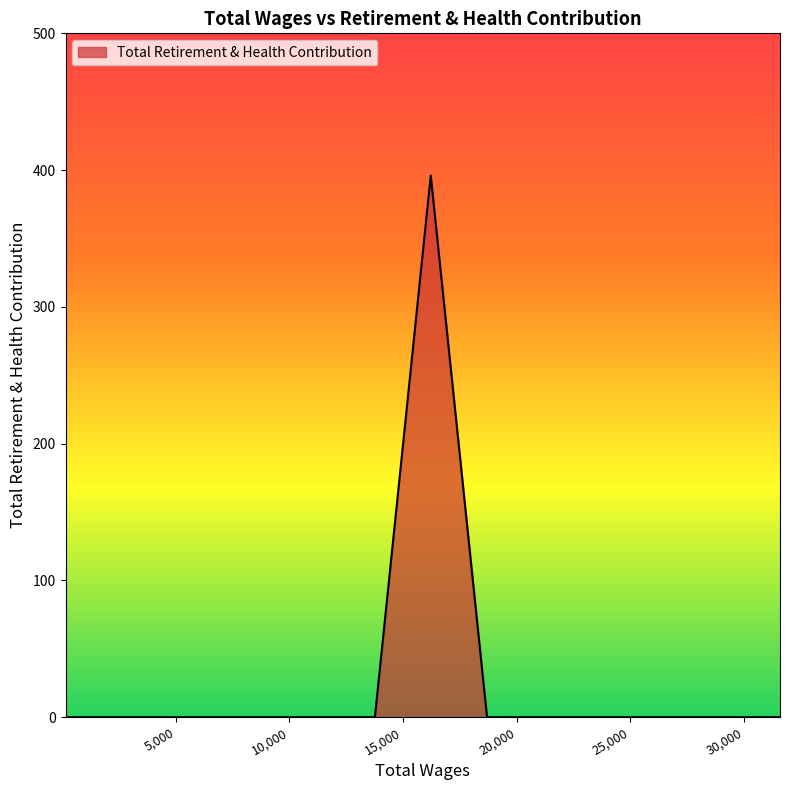

What is the difference between the maximum and minimum values?

396